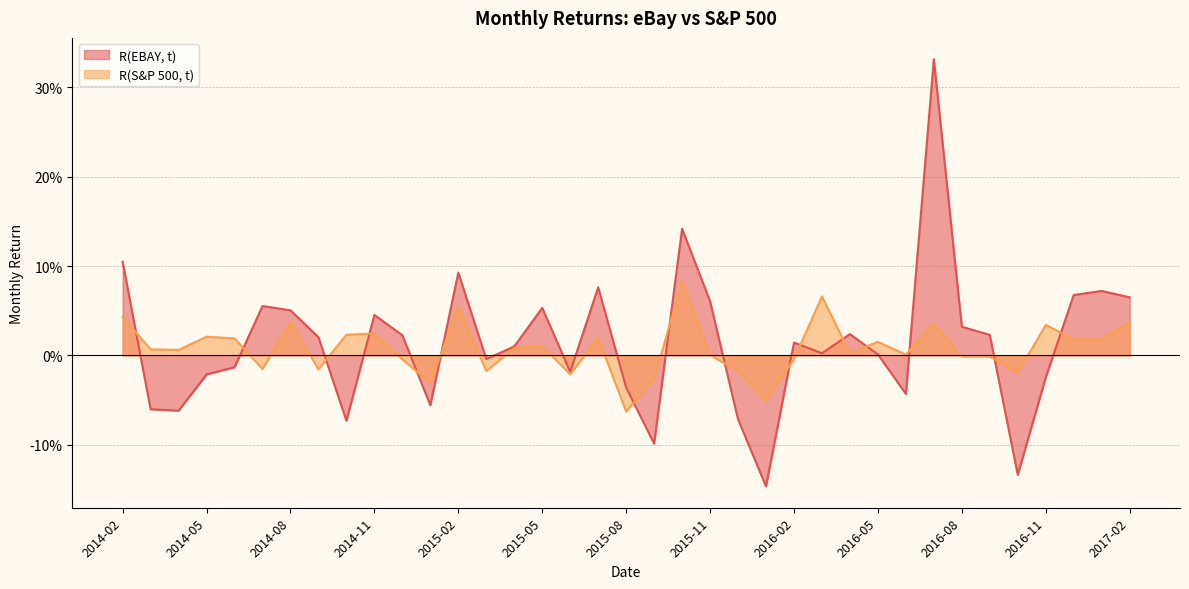

At which category does R(S&P 500, t) reach its first local peak?

2014-05